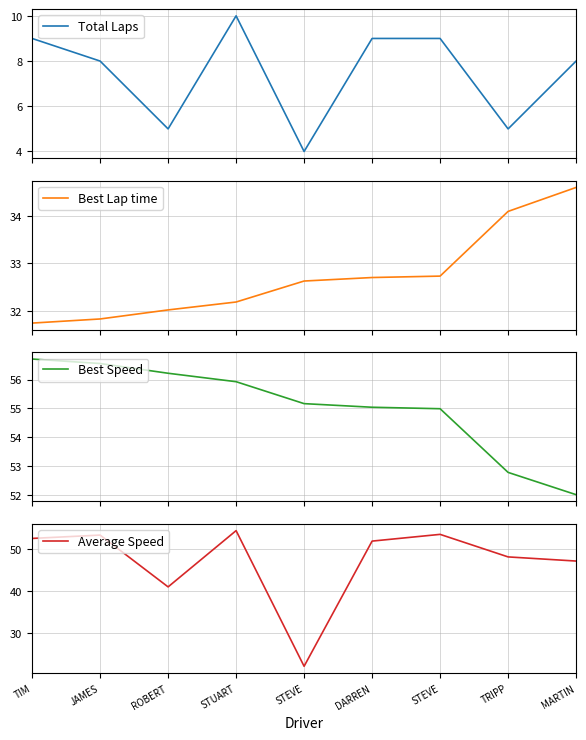

List the series in order of their peak value, lowest first.

Total Laps, Best Lap time, Average Speed, Best Speed